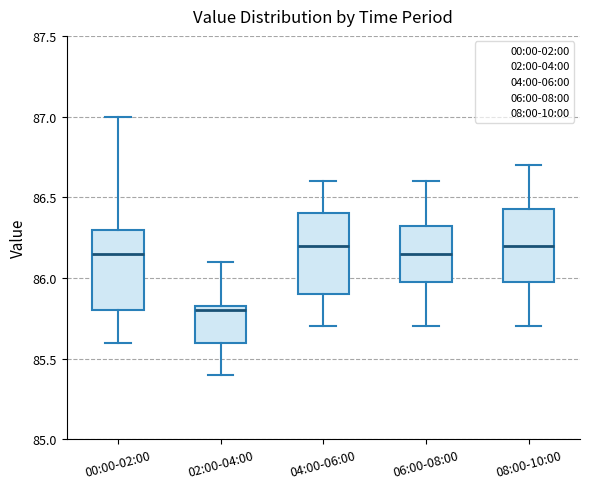

Reading left to right, transcribe this box plot: for each box, give where its median line is, the range the box spans, and where its two whiskers end, as read against the y-axis. The values are not printed on the chart, so give them approximately, as read against the axis.

00:00-02:00: median 86.15, box 85.80 to 86.30, whiskers 85.60 to 87.00
02:00-04:00: median 85.80, box 85.60 to 85.85, whiskers 85.40 to 86.10
04:00-06:00: median 86.20, box 85.90 to 86.40, whiskers 85.70 to 86.60
06:00-08:00: median 86.15, box 86.00 to 86.35, whiskers 85.70 to 86.60
08:00-10:00: median 86.20, box 86.00 to 86.45, whiskers 85.70 to 86.70